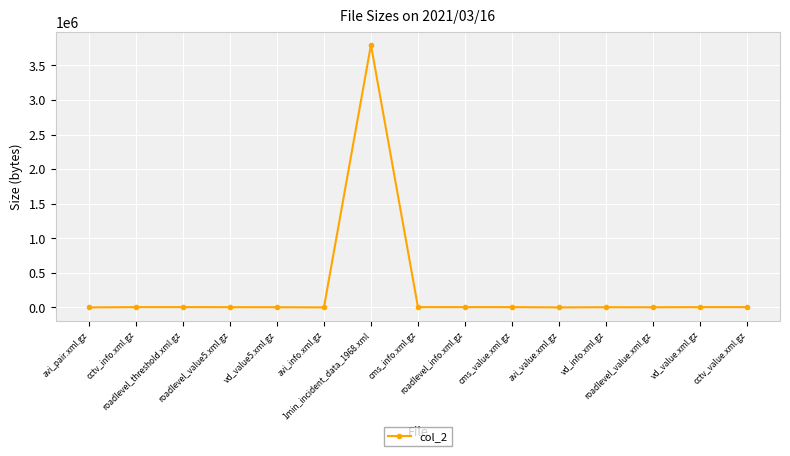

What is the greatest value displayed?

3796629